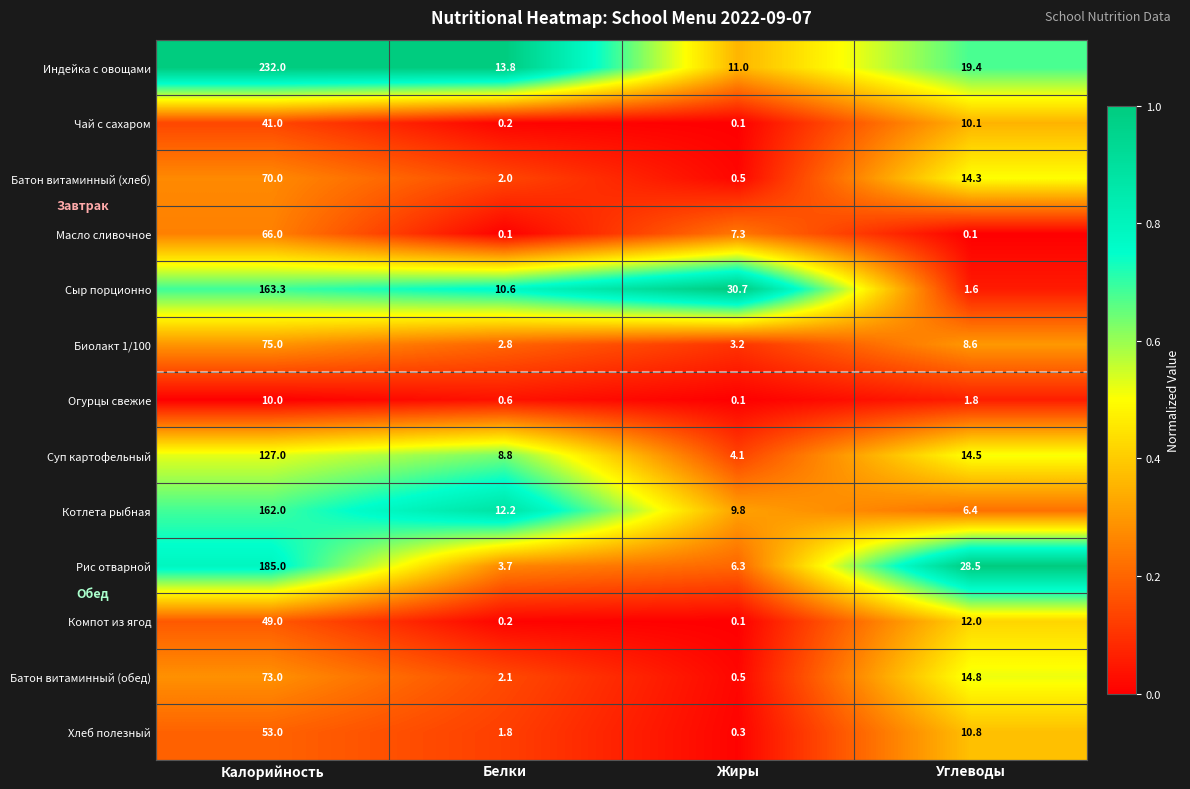

What is the difference between the Суп картофельный values at Углеводы and Белки?

5.7